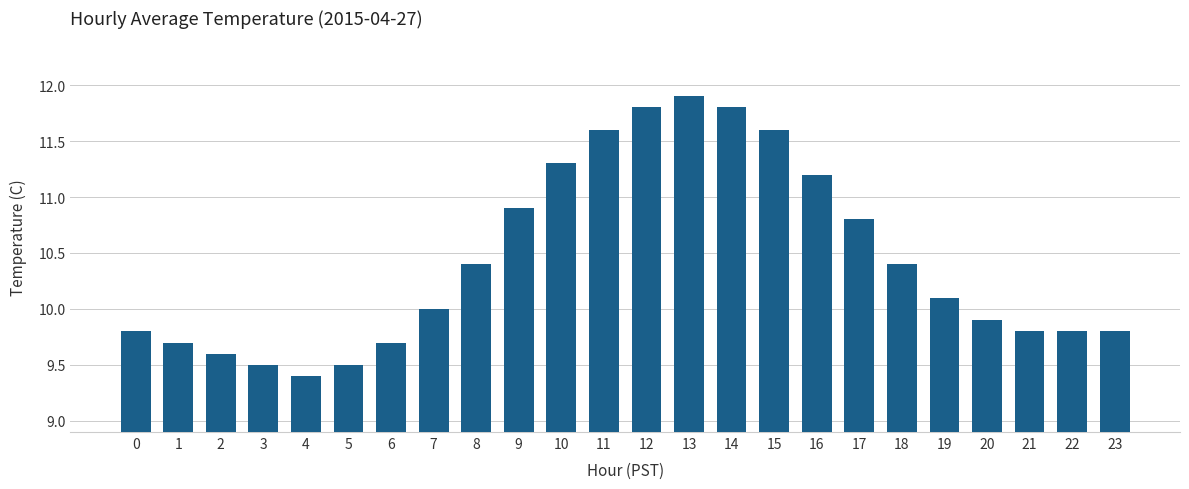

What is the ratio of the value at 21 to the value at 0?

1.0